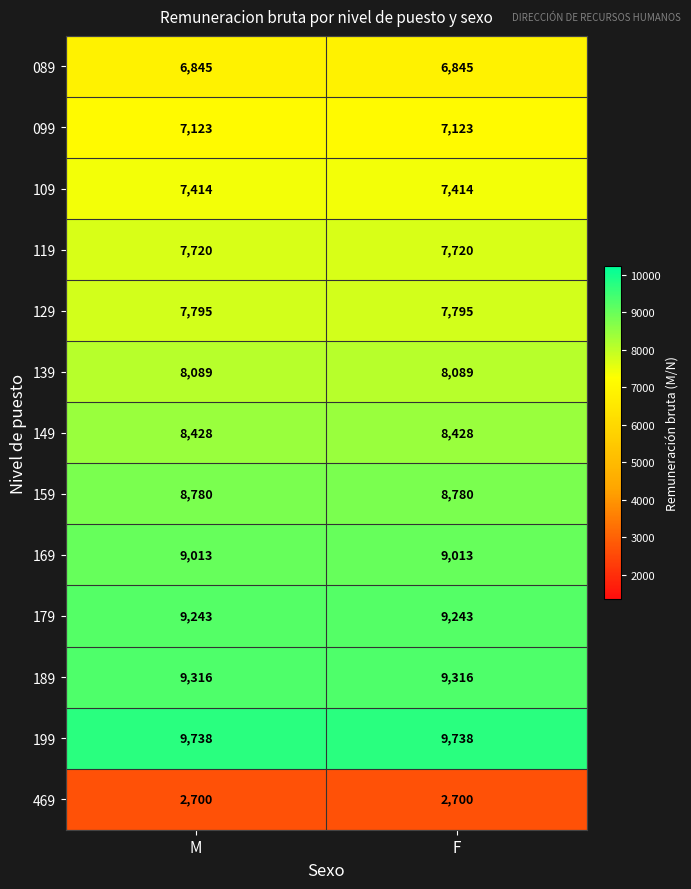

Reading left to right, extract all data points from this chart.

089: 6845	6845
099: 7123	7123
109: 7414	7414
119: 7720	7720
129: 7795	7795
139: 8089	8089
149: 8428	8428
159: 8780	8780
169: 9013	9013
179: 9243	9243
189: 9316	9316
199: 9738	9738
469: 2700	2700